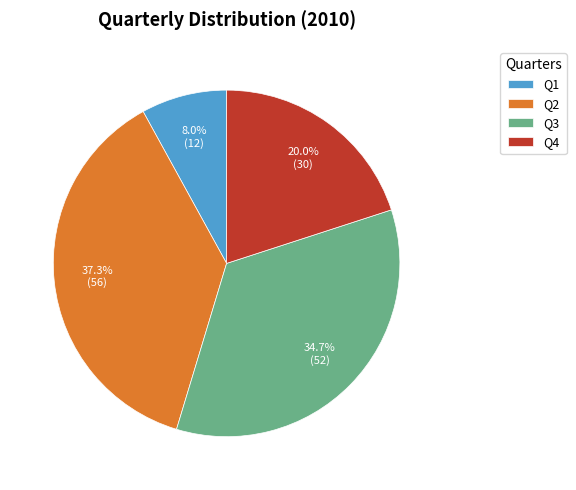

What is the ratio of the value at Q3 to the value at Q4?

1.7